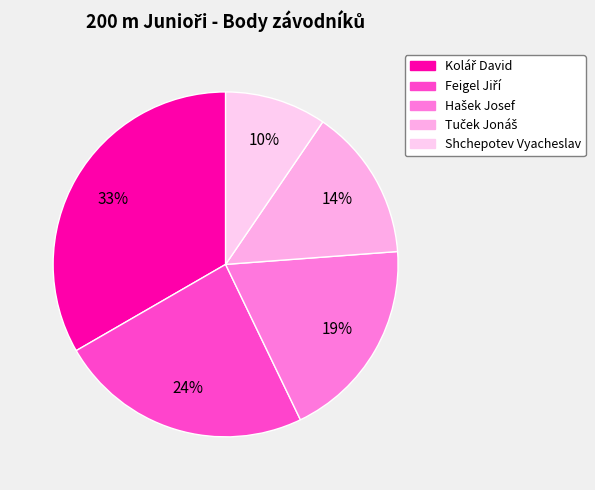

Which slice is the smallest?

Shchepotev Vyacheslav